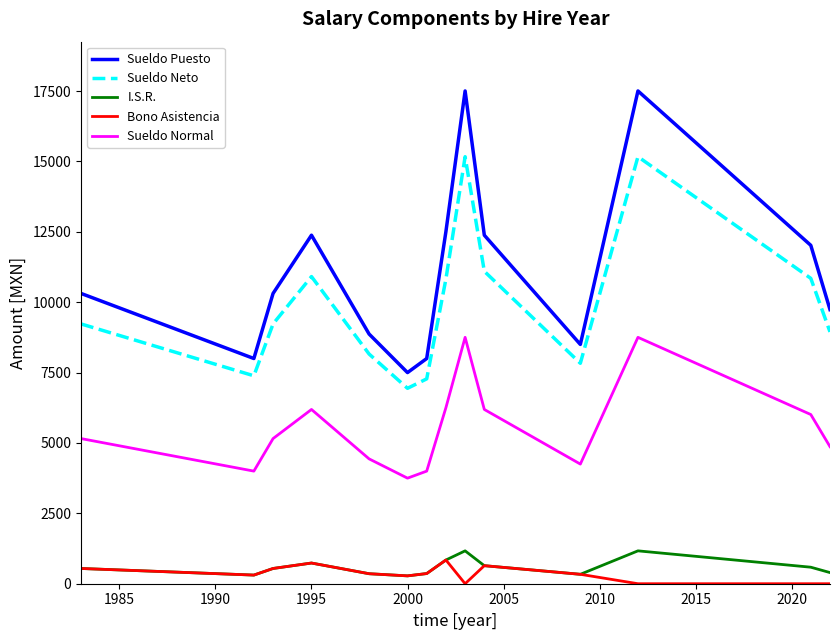

Which series has the largest range (max minus min)?

Sueldo Puesto